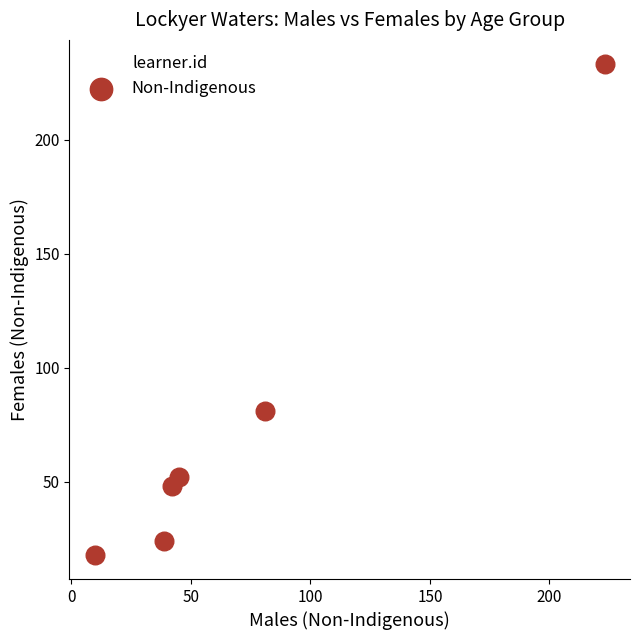

What is the average Y value?

76